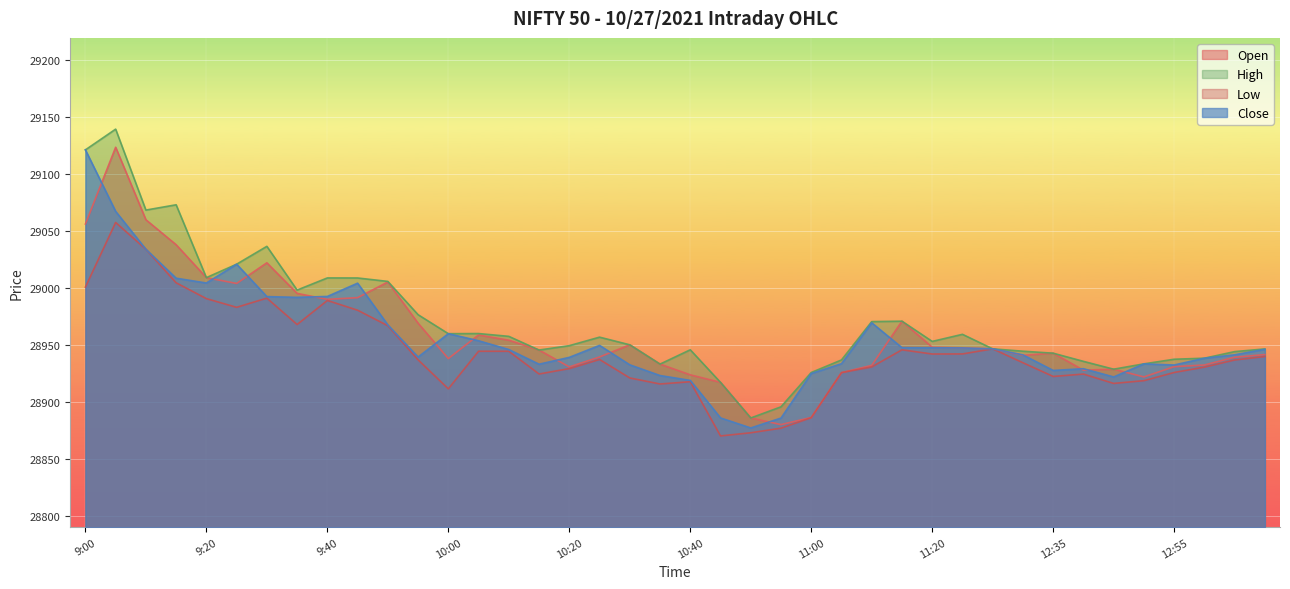

Does the chart display data point markers on the line(s)?

No